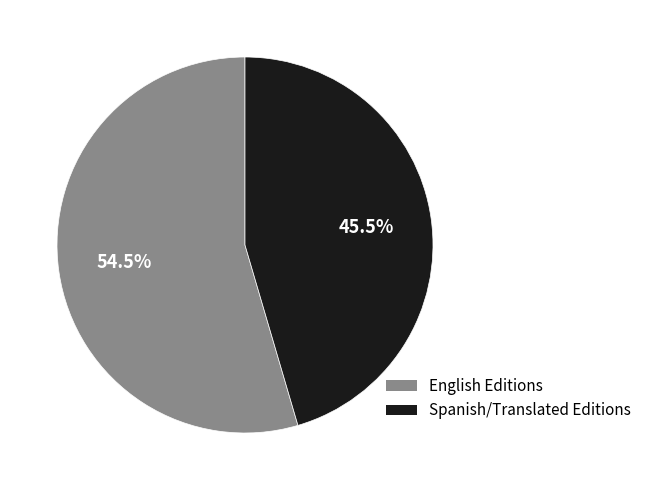

Does any single category account for the majority?

Yes